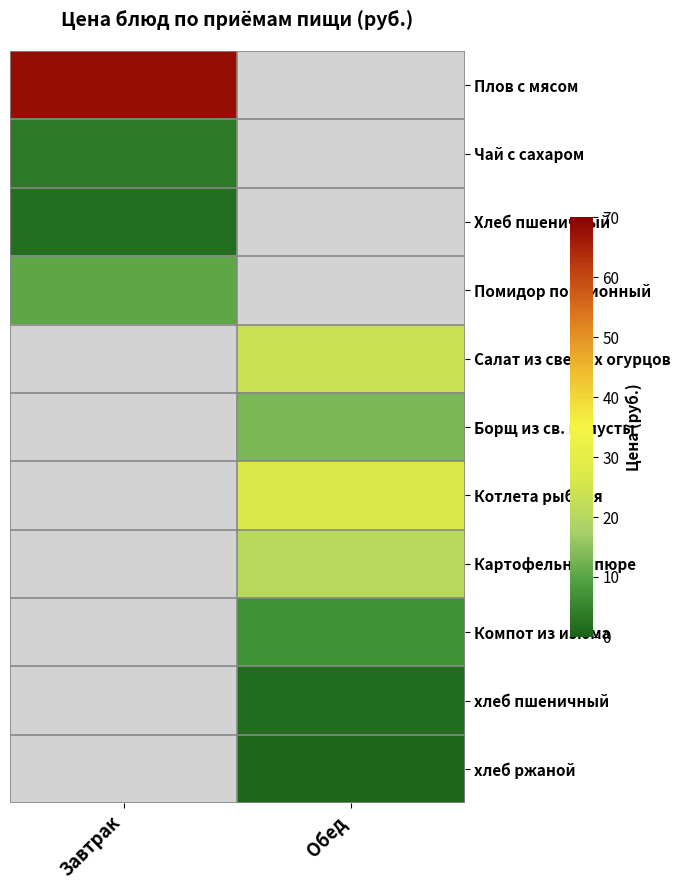

Which label corresponds to the largest value in the chart?

Завтрак